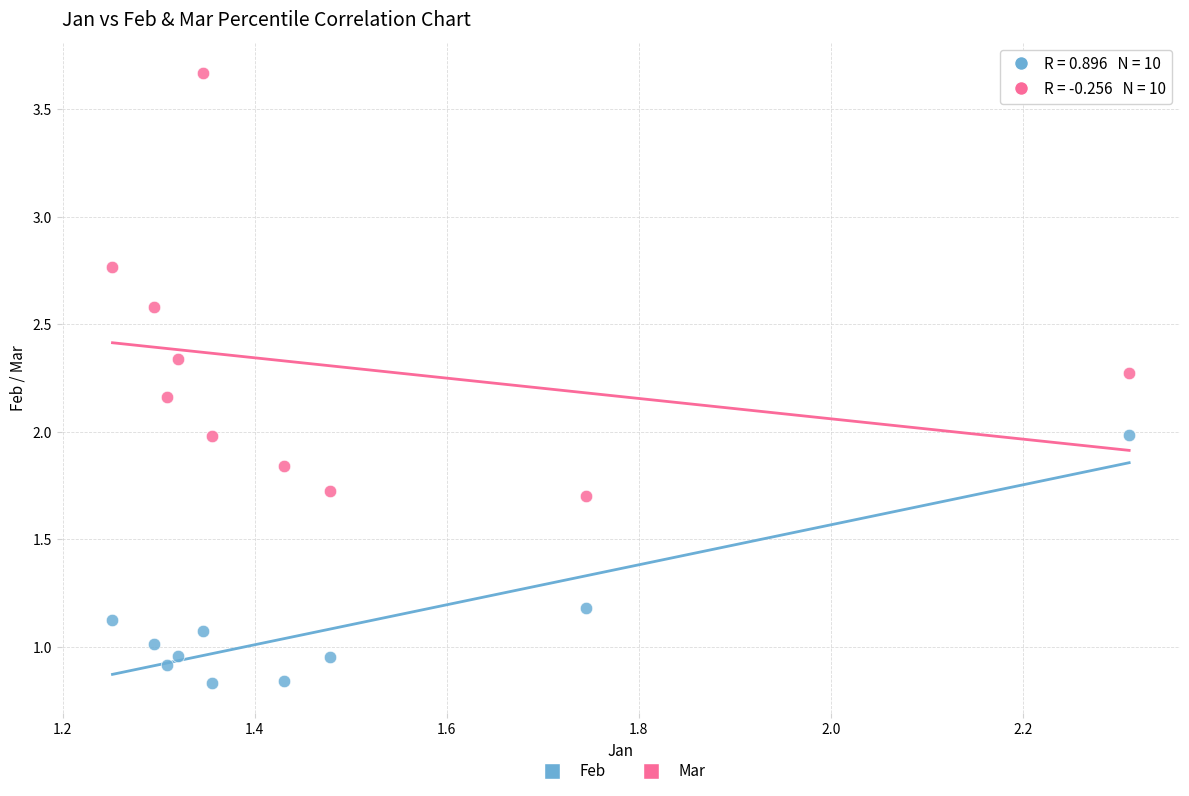

Which series reaches the maximum Y coordinate?

Mar